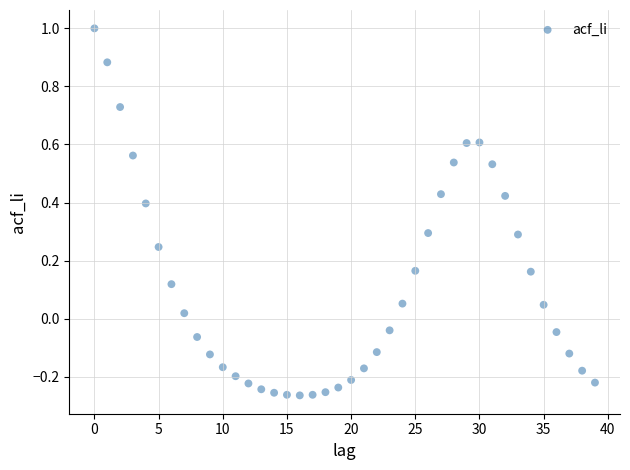

What is the range of Y values (max minus min)?

1.3